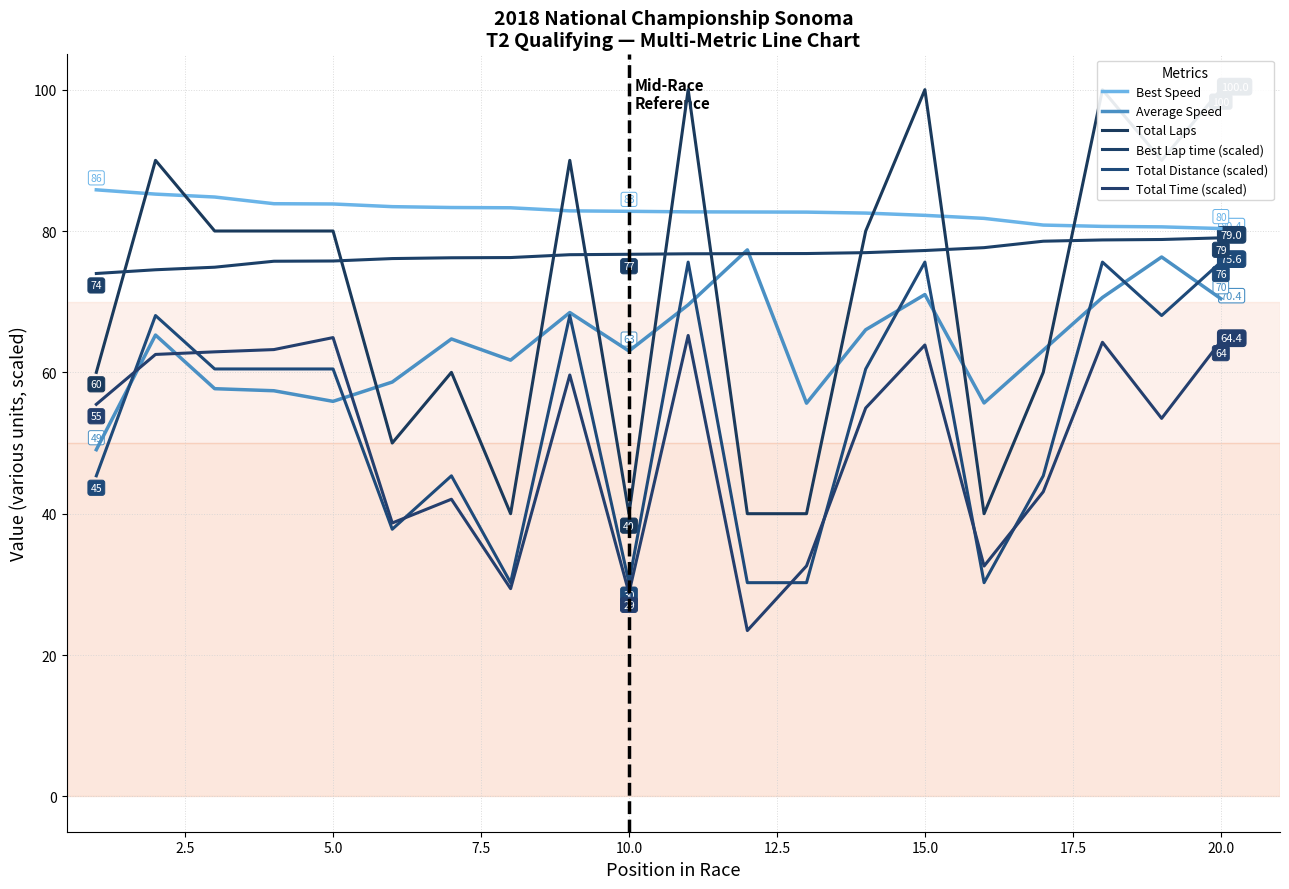

True or false: Total Laps has more than 2 interior local peaks.

True